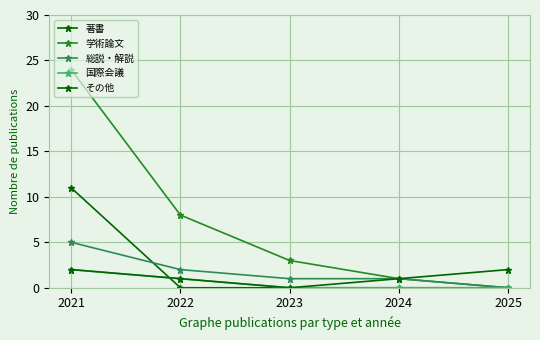

Which series has the widest spread of values?

学術論文